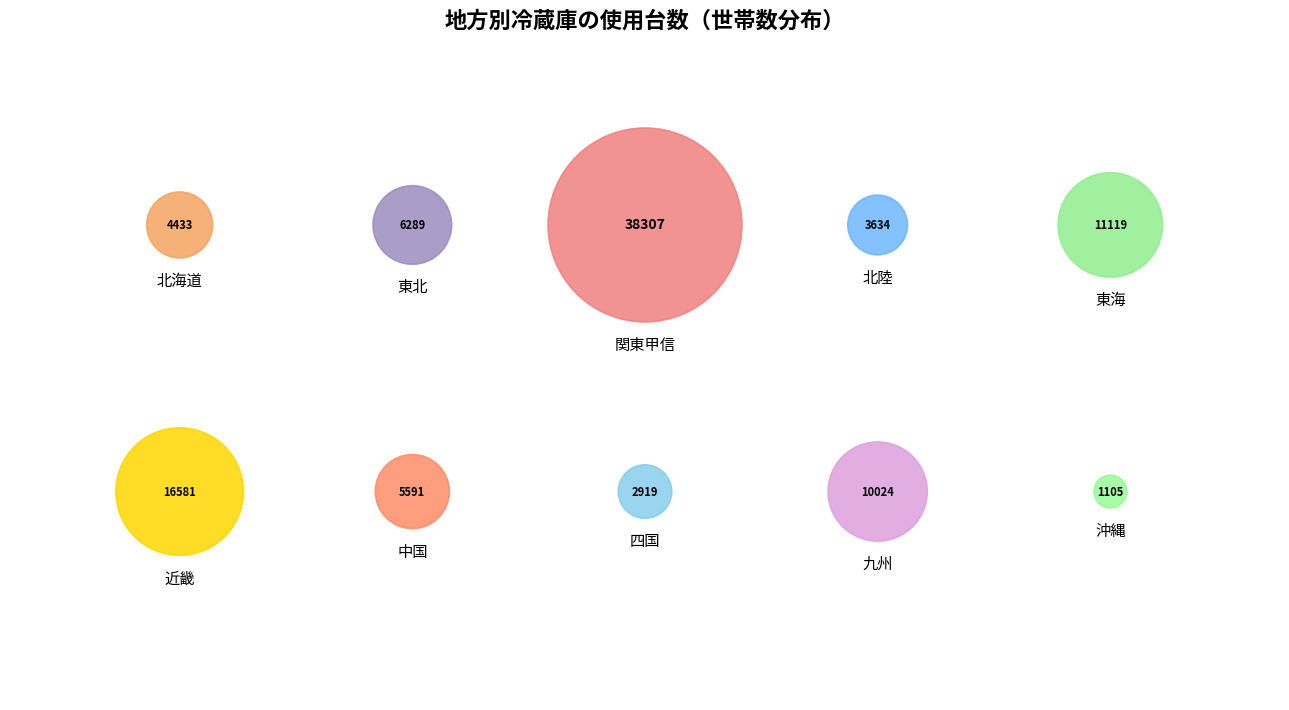

How many slices are in this pie chart?

10